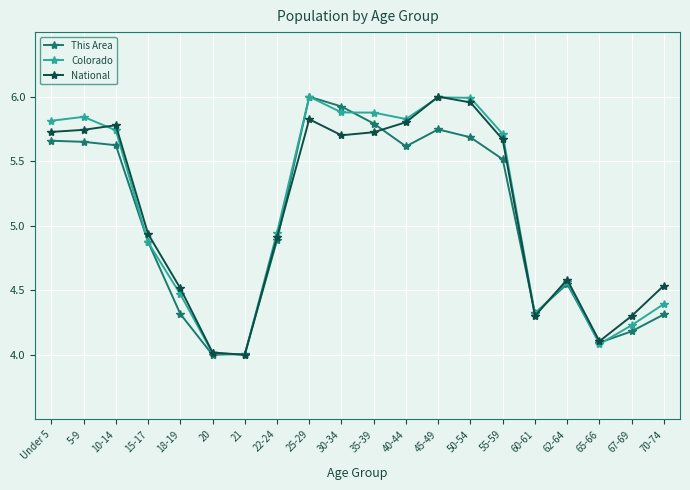

What is the sum of the Colorado values at 21 and 50-54?

10.0